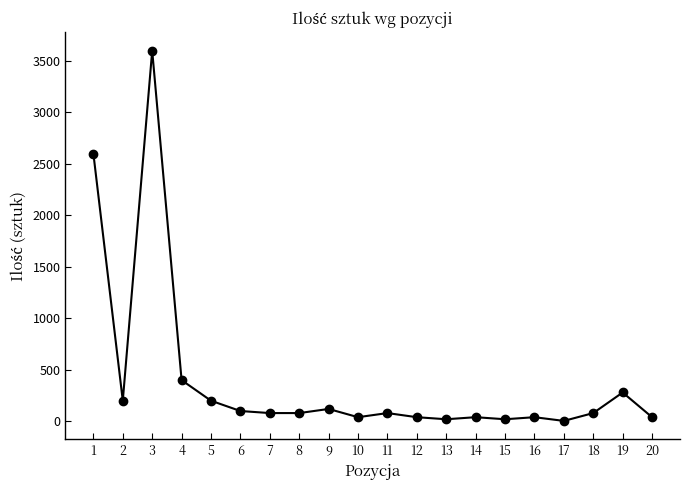

Which has a higher value, 18 or 4?

4